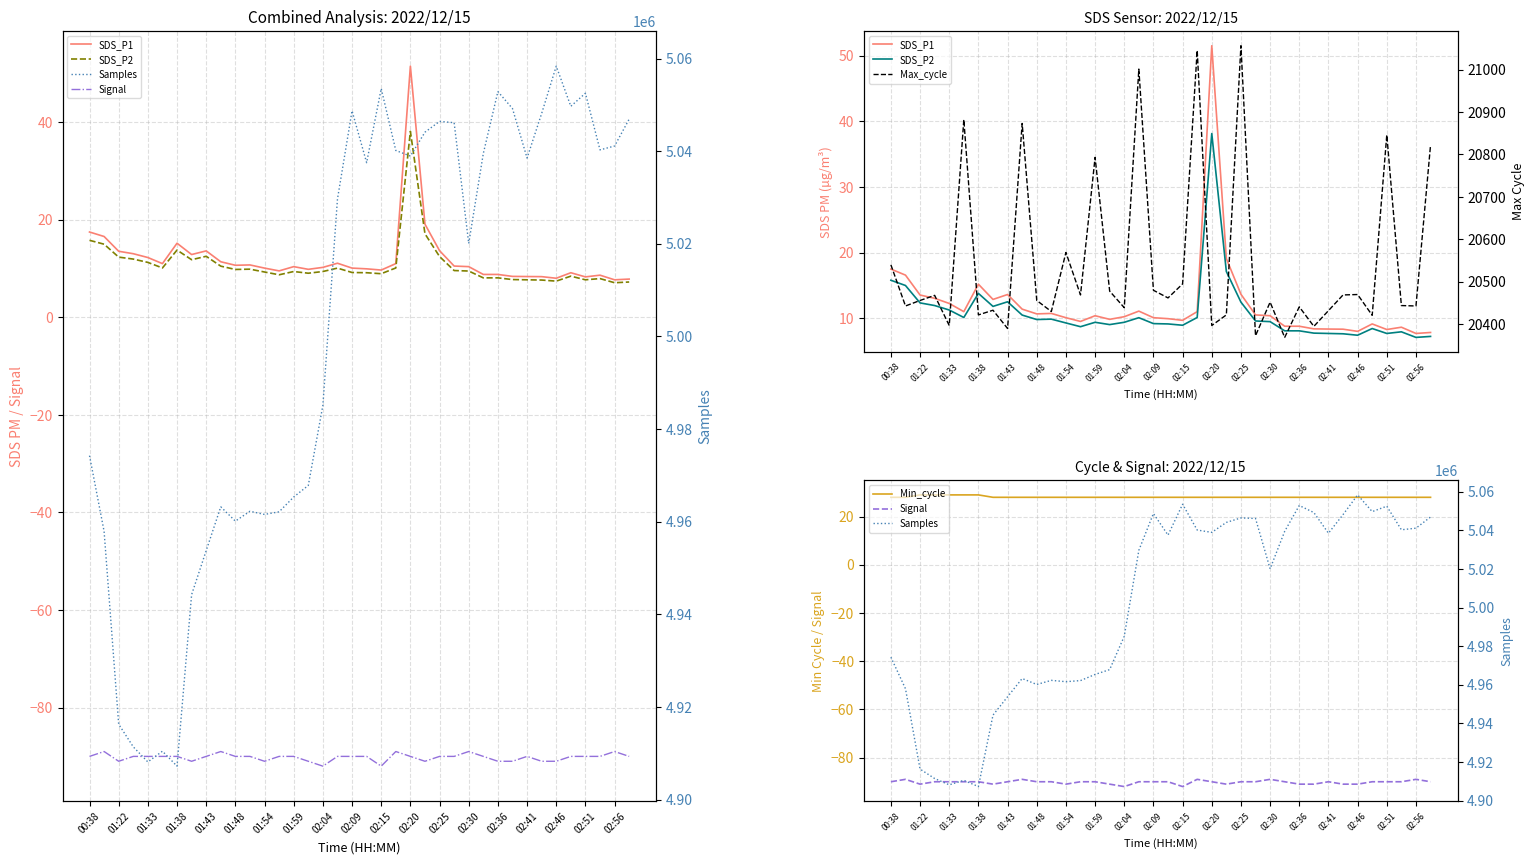

What is the minimum value for Max_cycle?

20369.0